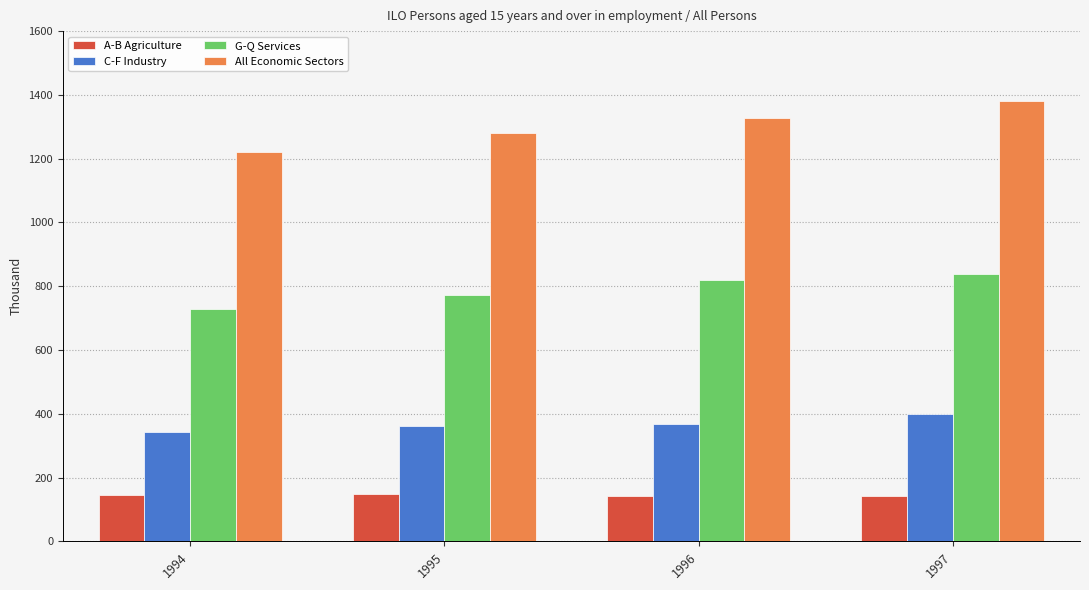

Rank the categories by All Economic Sectors value from highest to lowest.

1997, 1996, 1995, 1994